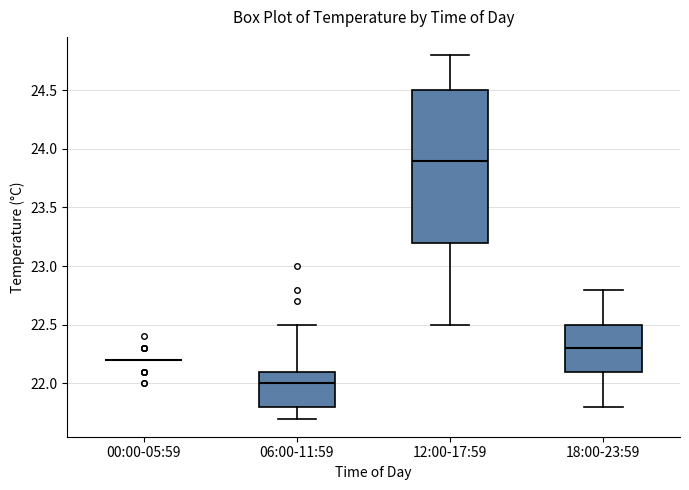

Reading left to right, read every box against the y-axis: the position of its median line, the range the box covers, and the ends of its whiskers. The values are not printed on the chart, so give them approximately, as read against the axis.

00:00-05:59: box collapsed to a line at 22.2, whiskers 22.2 to 22.2
06:00-11:59: median 22.0, box 21.8 to 22.1, whiskers 21.7 to 22.5
12:00-17:59: median 23.9, box 23.2 to 24.5, whiskers 22.5 to 24.8
18:00-23:59: median 22.3, box 22.1 to 22.5, whiskers 21.8 to 22.8